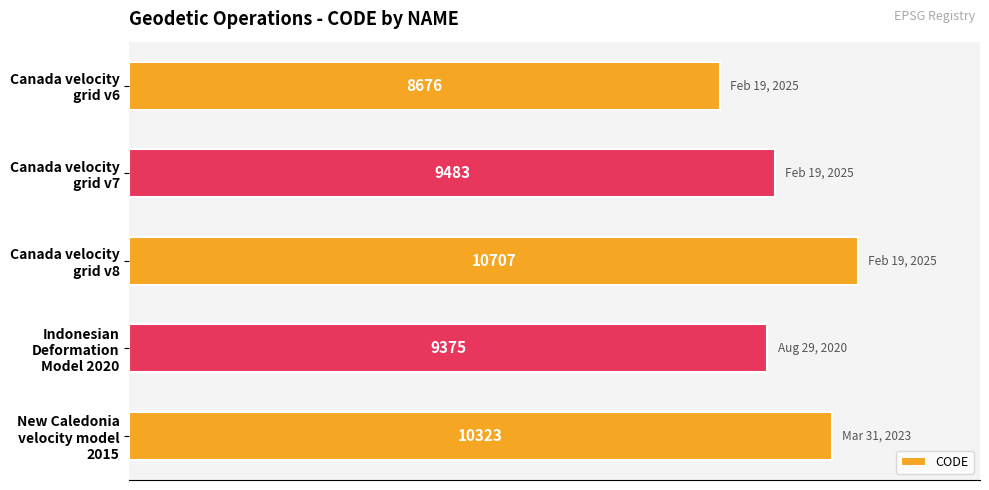

What is the value of the 4th bar from the top?

9375